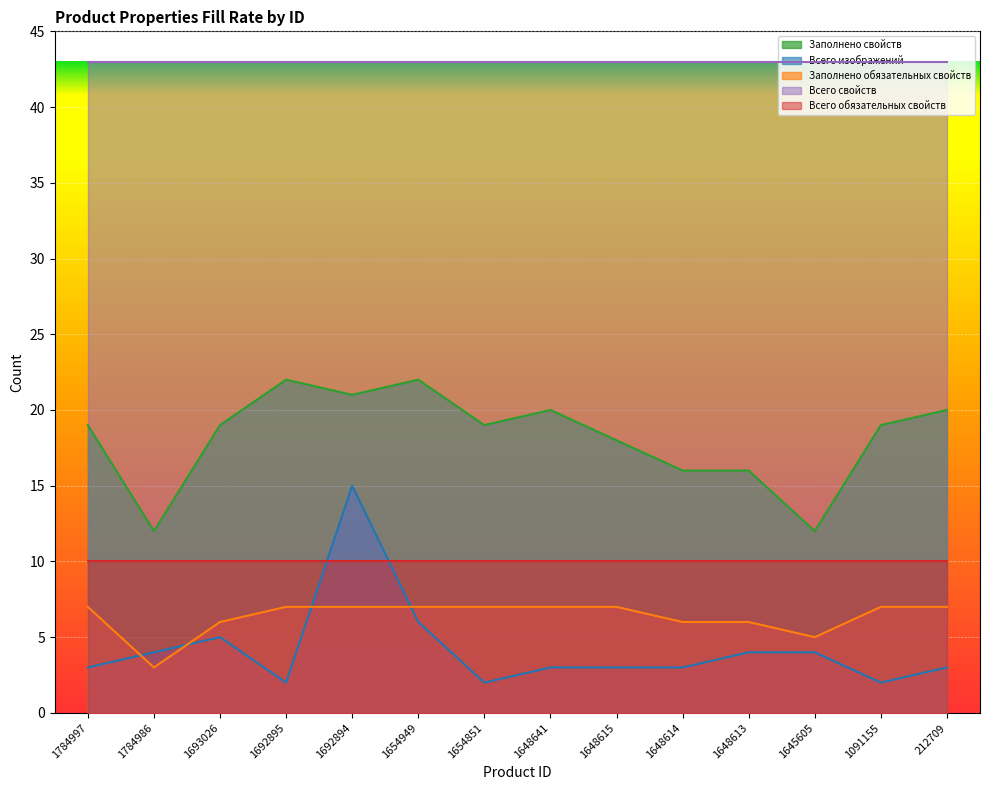

How many data points in Заполнено свойств are less than 19?

5